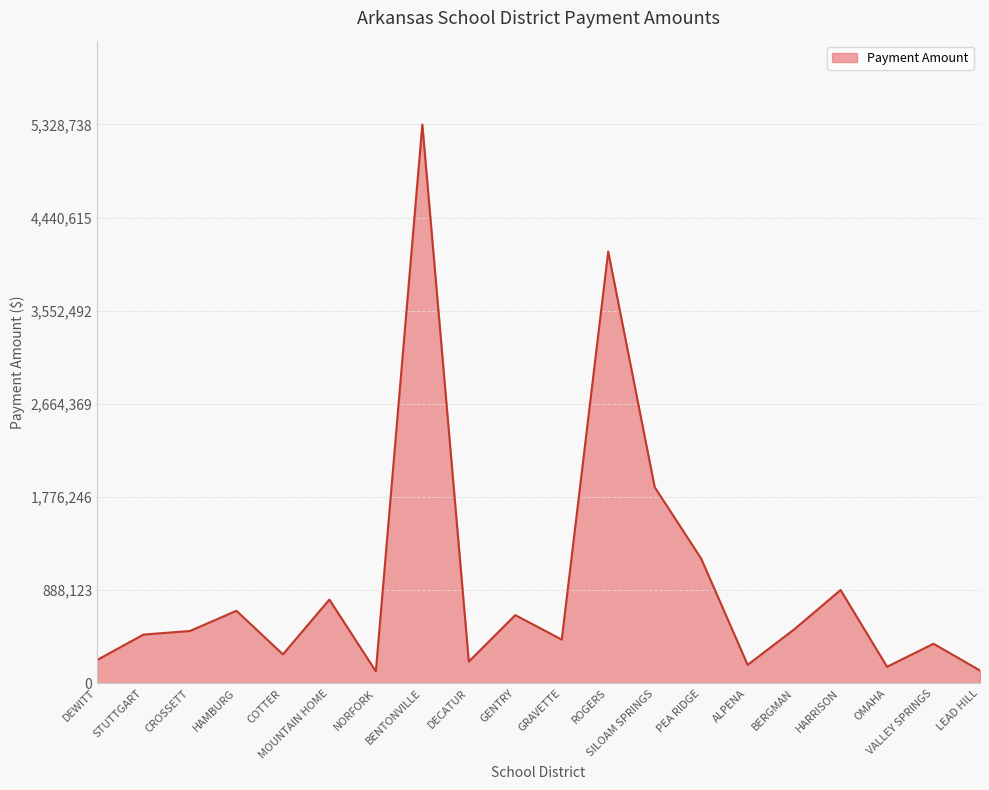

The value at STUTTGART is 465246. True or false?

True